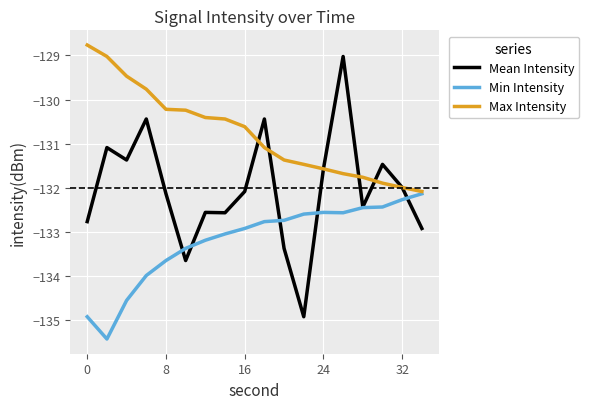

What are all the series names shown in the legend?

Mean Intensity, Min Intensity, Max Intensity